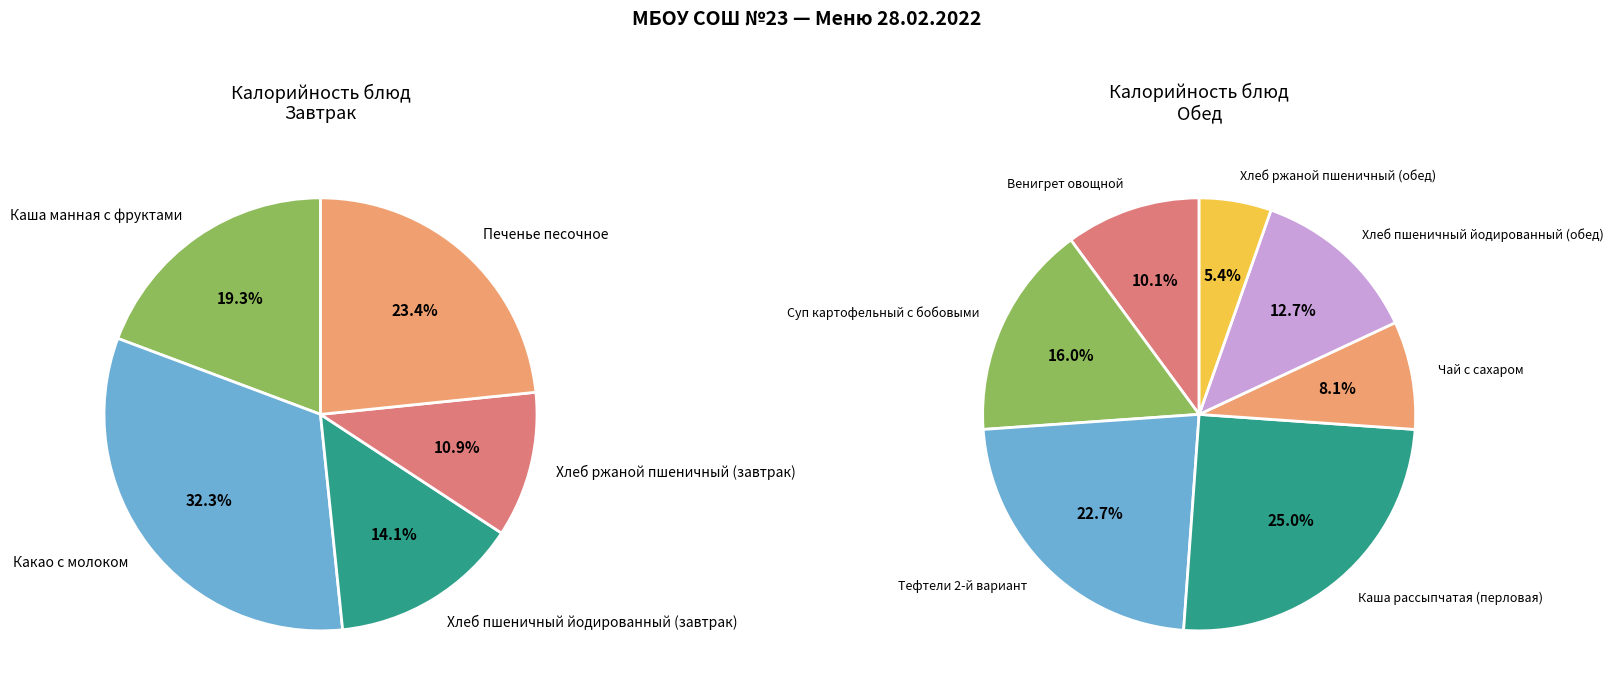

What is the total percentage of Хлеб ржаной пшеничный (завтрак) and Каша манная с фруктами?

30.2%